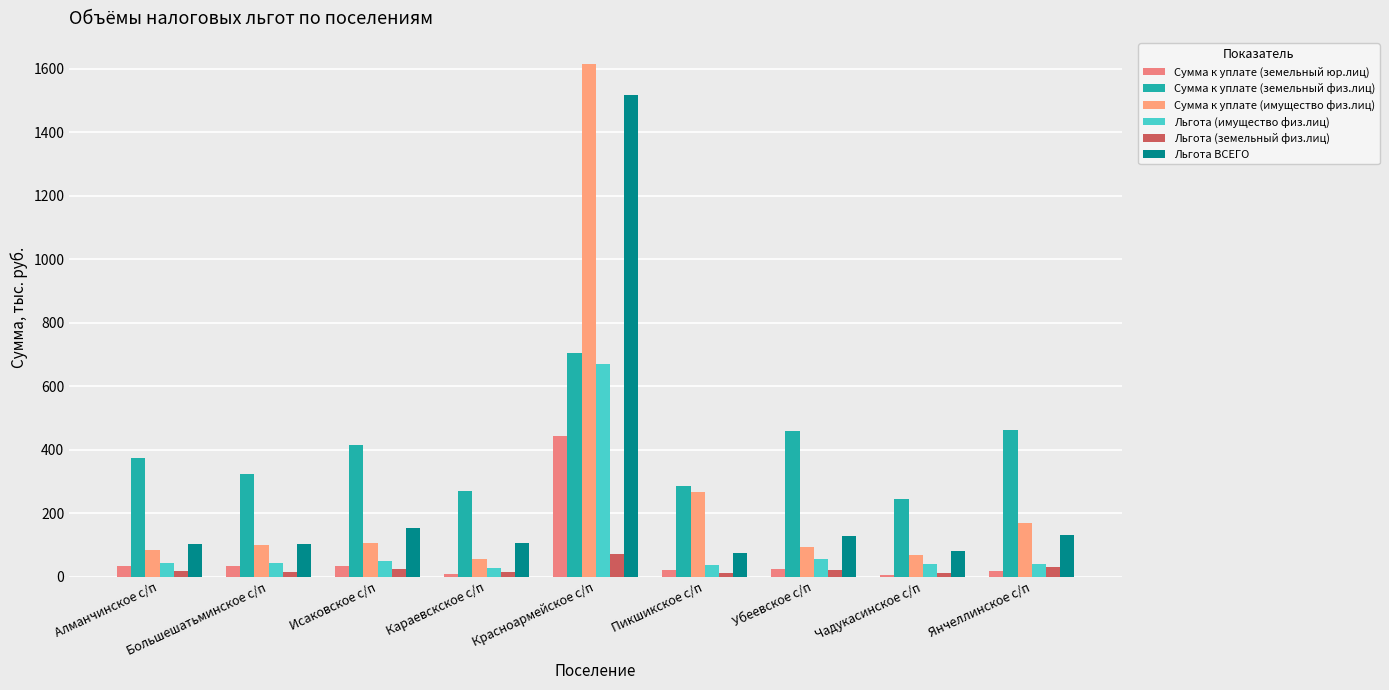

Which series changed the most between Алманчинское с/п and Чадукасинское с/п?

Сумма к уплате (земельный физ.лиц)